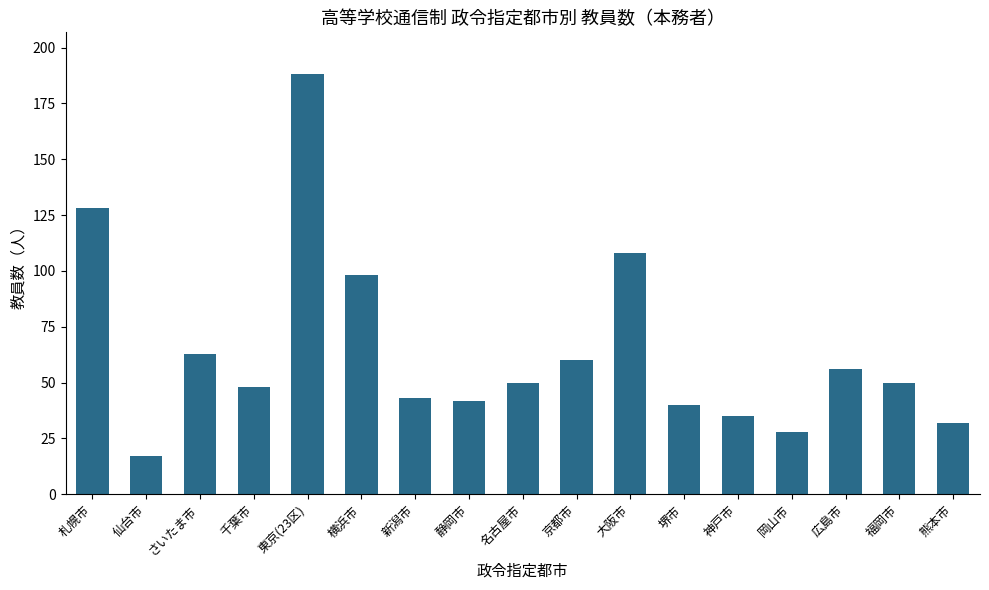

How many series are shown in this chart?

1